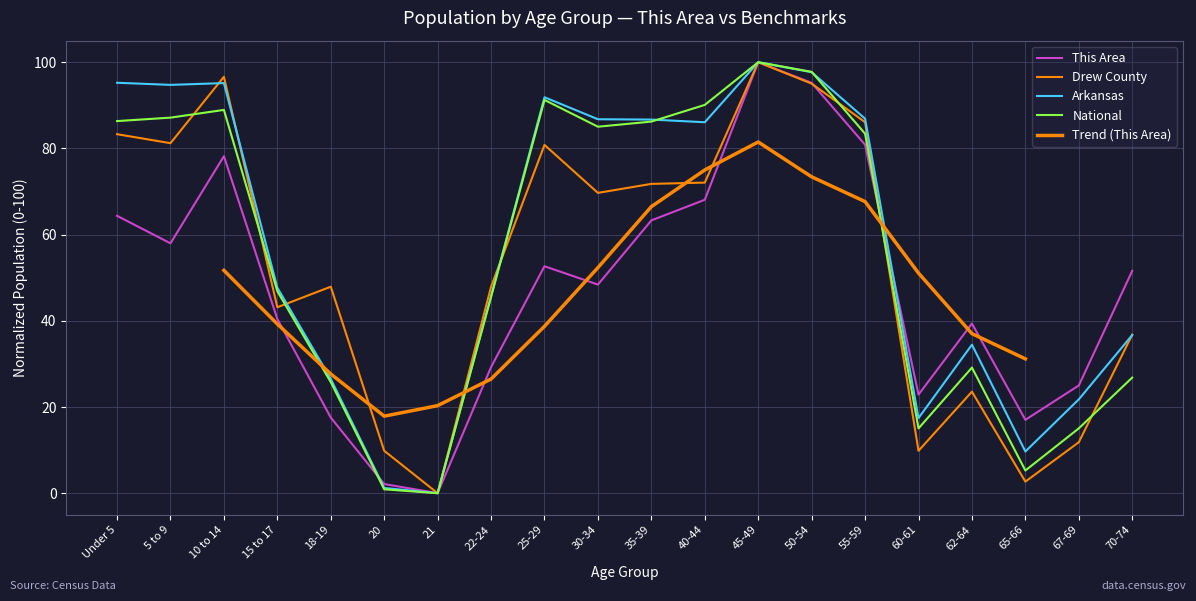

What is the spread (max minus min) of values at 70-74?

24.8